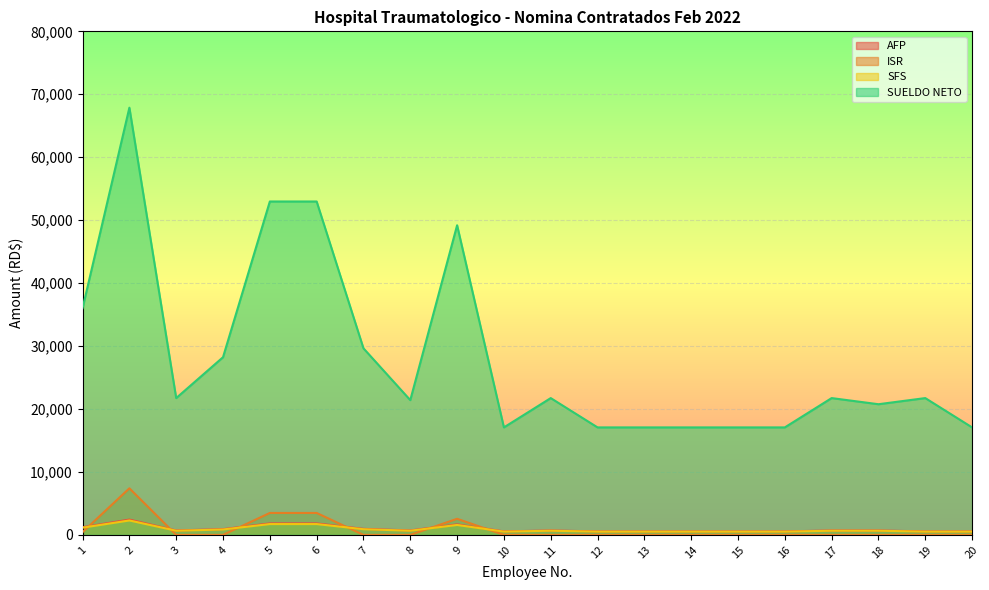

List the series in order of their peak value, highest first.

SUELDO NETO, ISR, AFP, SFS